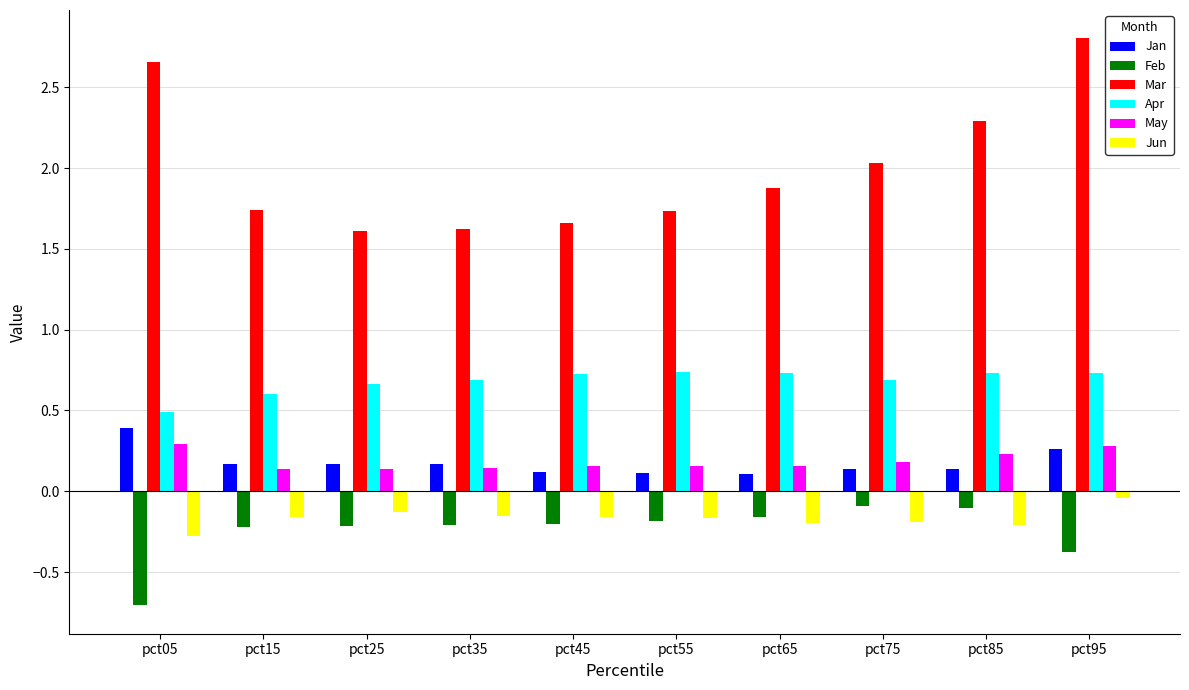

How many series are shown in this chart?

6